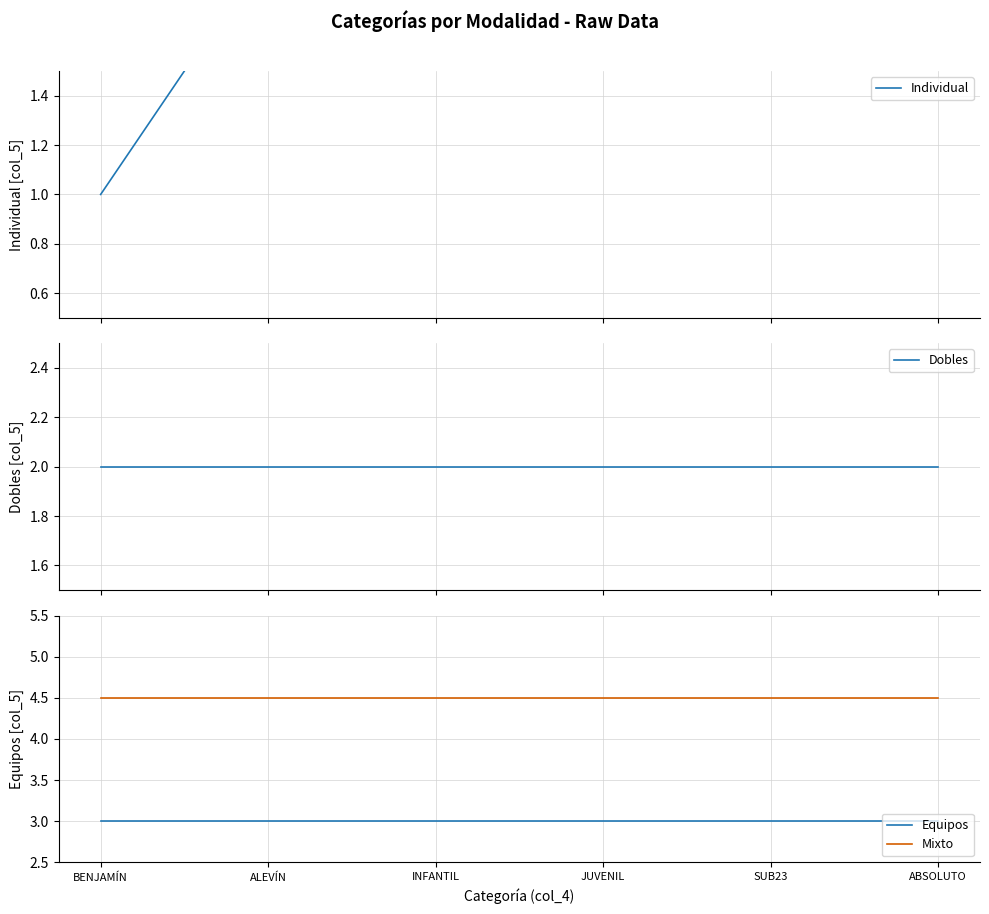

List the series in order of their overall mean, lowest first.

Dobles, Equipos, Individual, Mixto